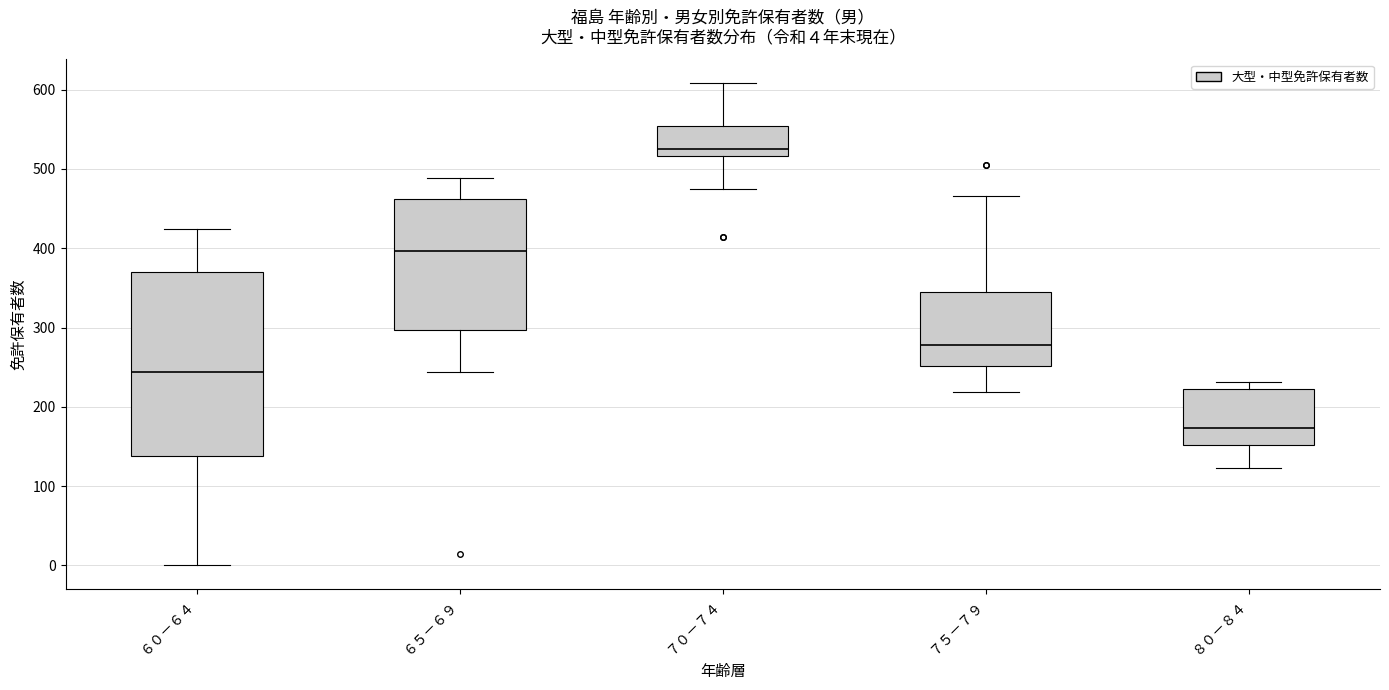

Which box is the tallest, from its lower edge to its upper edge?

６０－６４